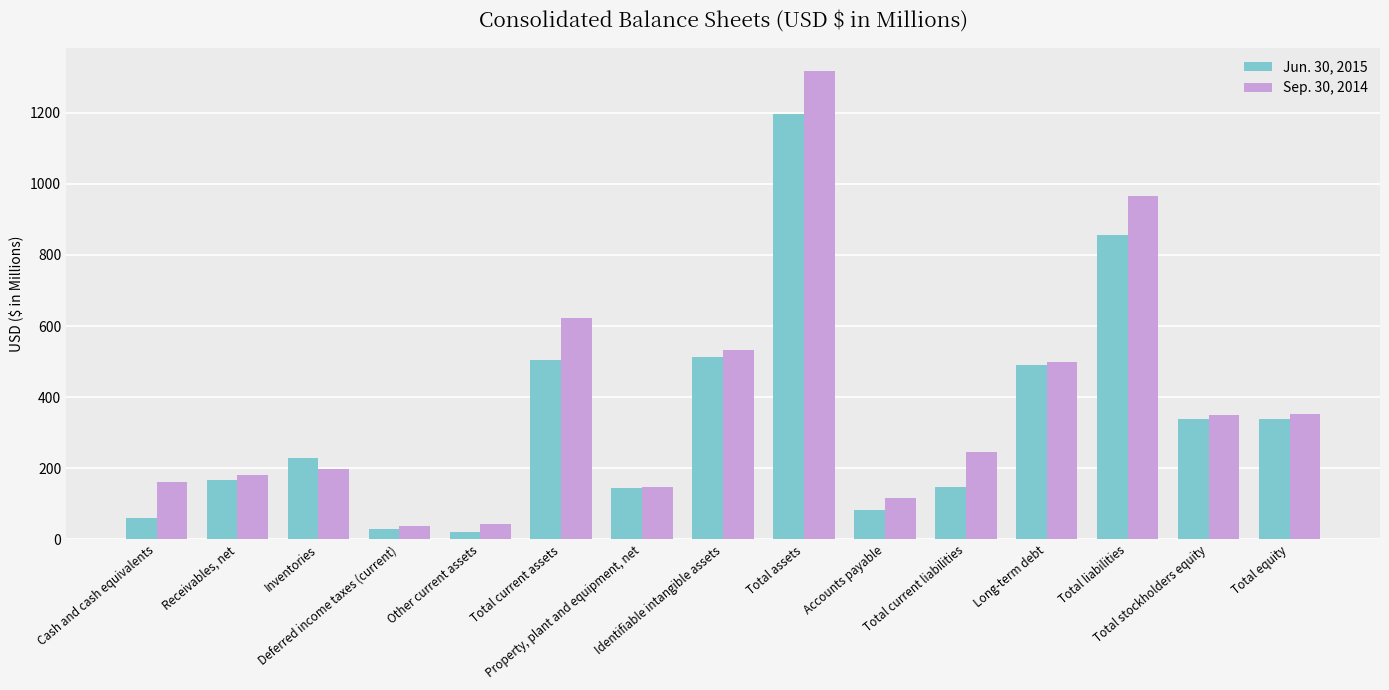

At which label is Sep. 30, 2014 closest to 677?

Total current assets